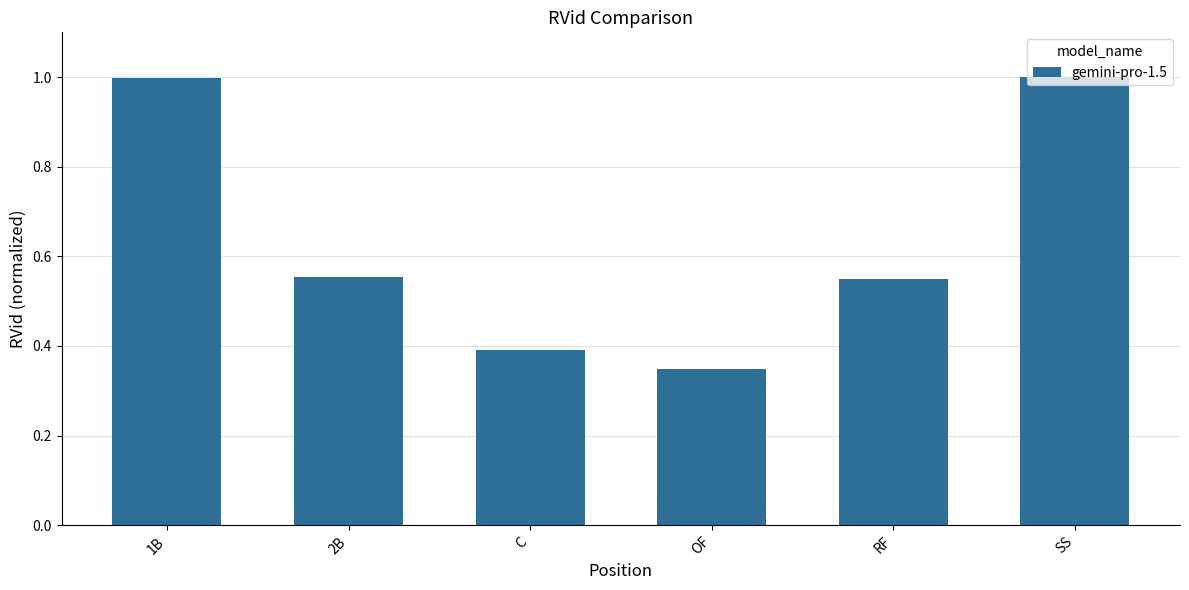

True or false: the data shows 0.2 at C.

False